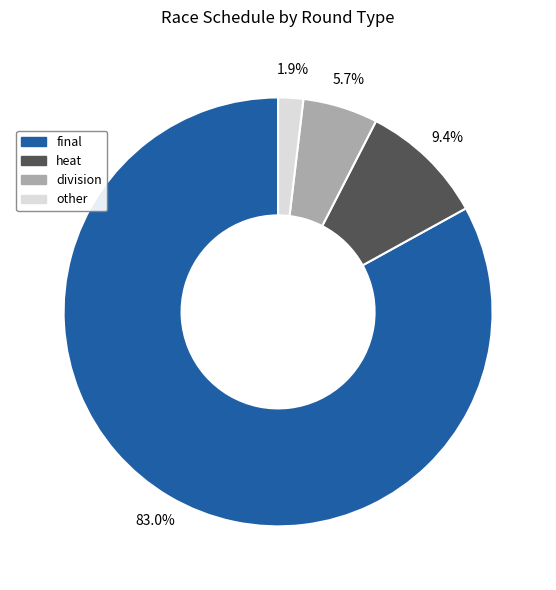

To the nearest percent, what is the difference between the largest and smallest slice percentages?

81%